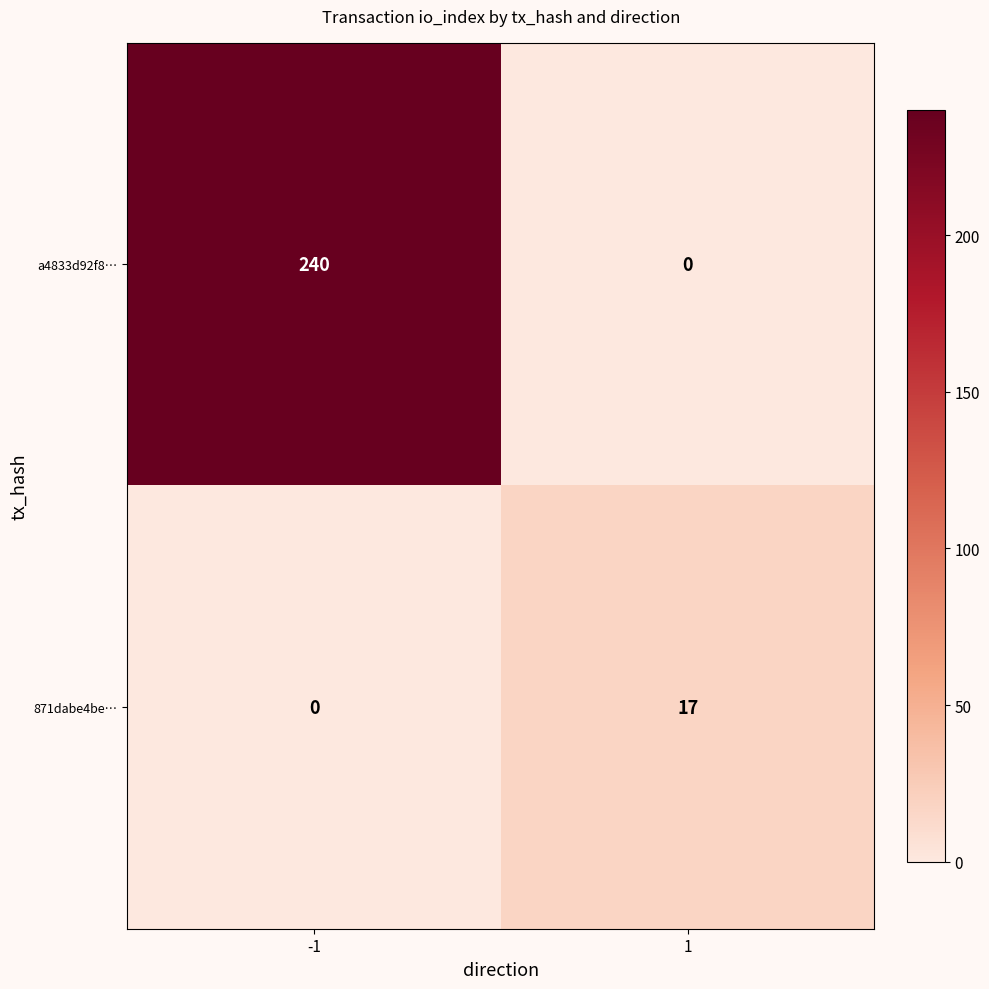

List the series in order of their overall mean, highest first.

a4833d92f8…, 871dabe4be…